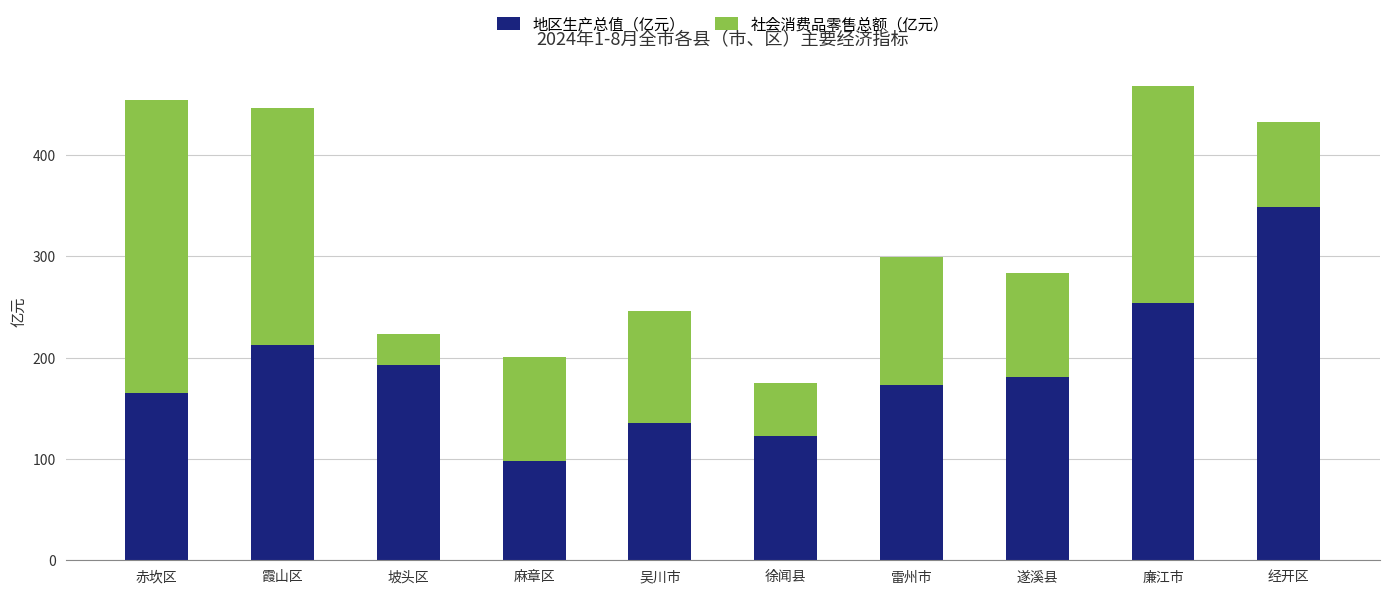

At which label does 地区生产总值（亿元） reach its peak?

经开区